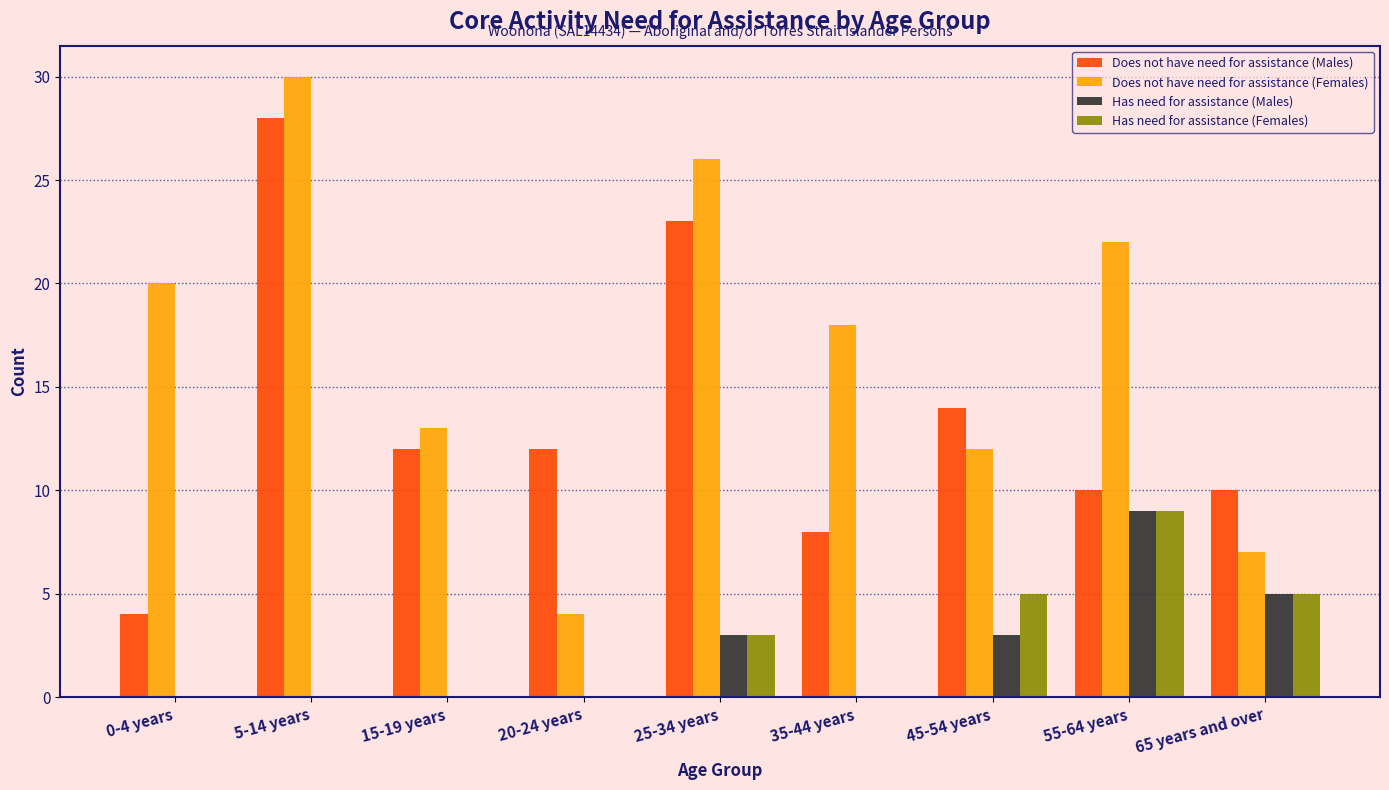

What is the maximum value for Does not have need for assistance (Females)?

30